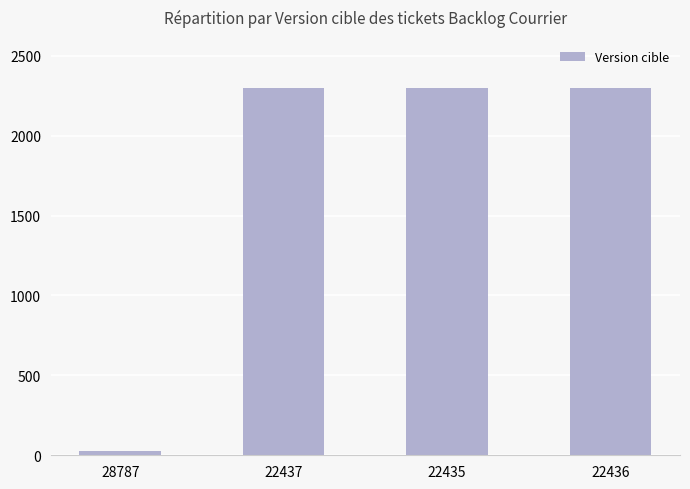

How many series are shown in this chart?

1